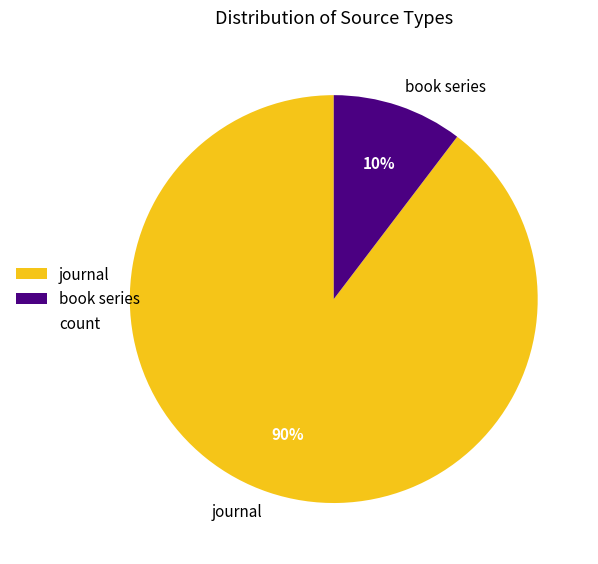

Which slice is the smallest?

book series